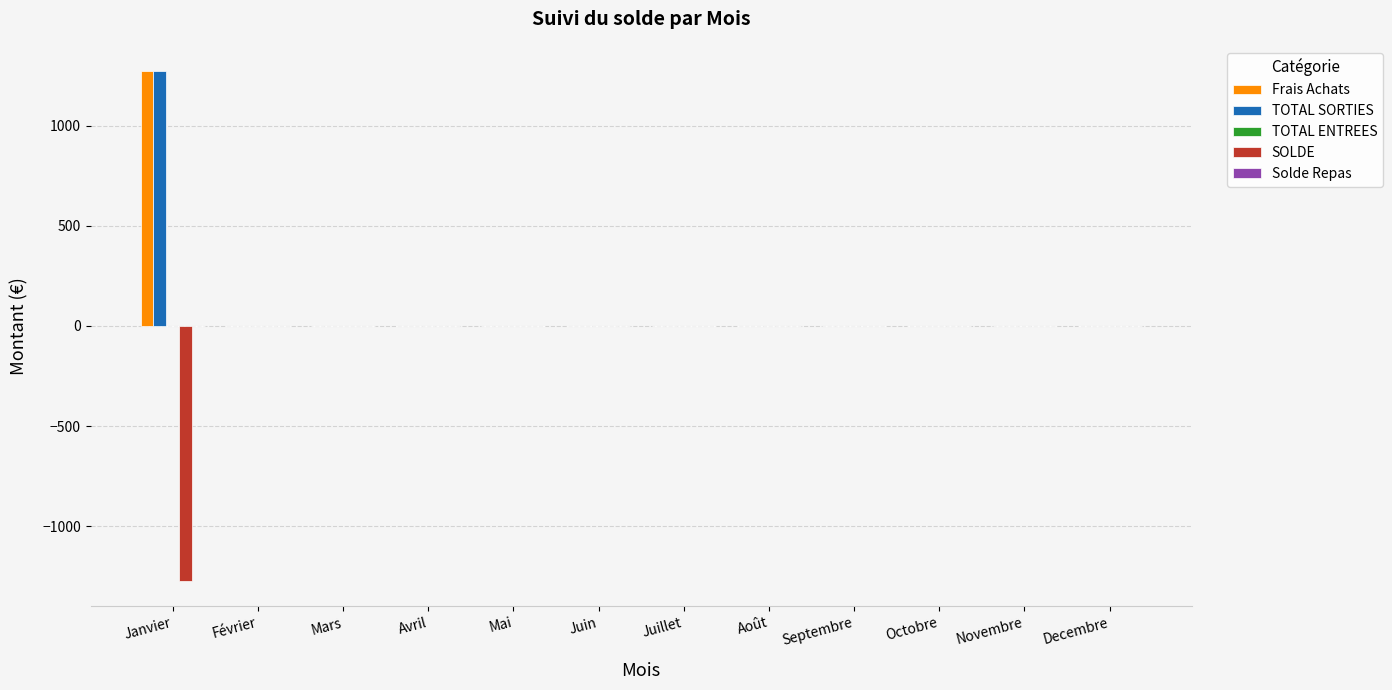

How many groups of bars are there?

12